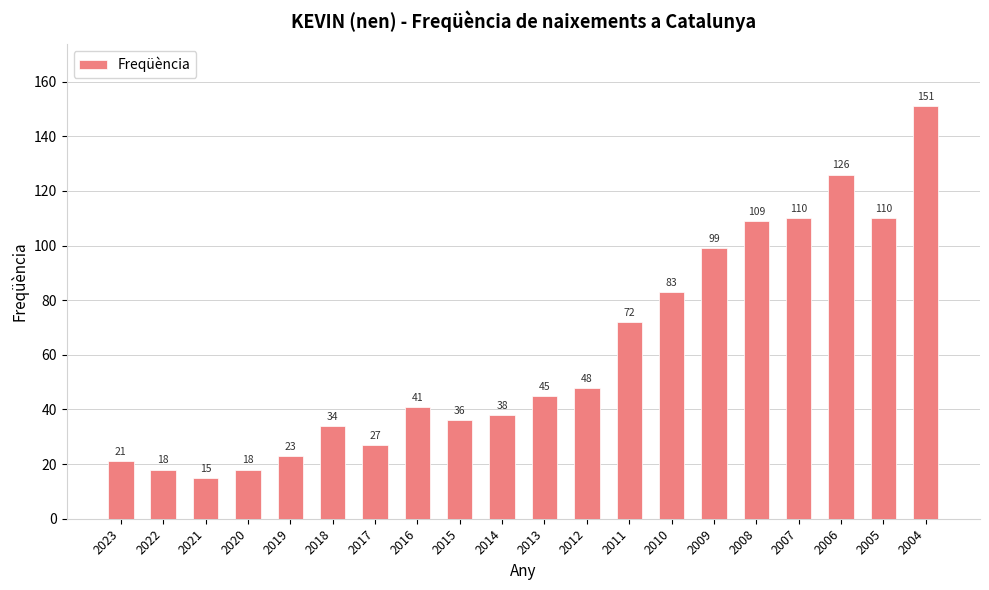

At which category does the chart reach its minimum across all series?

2021